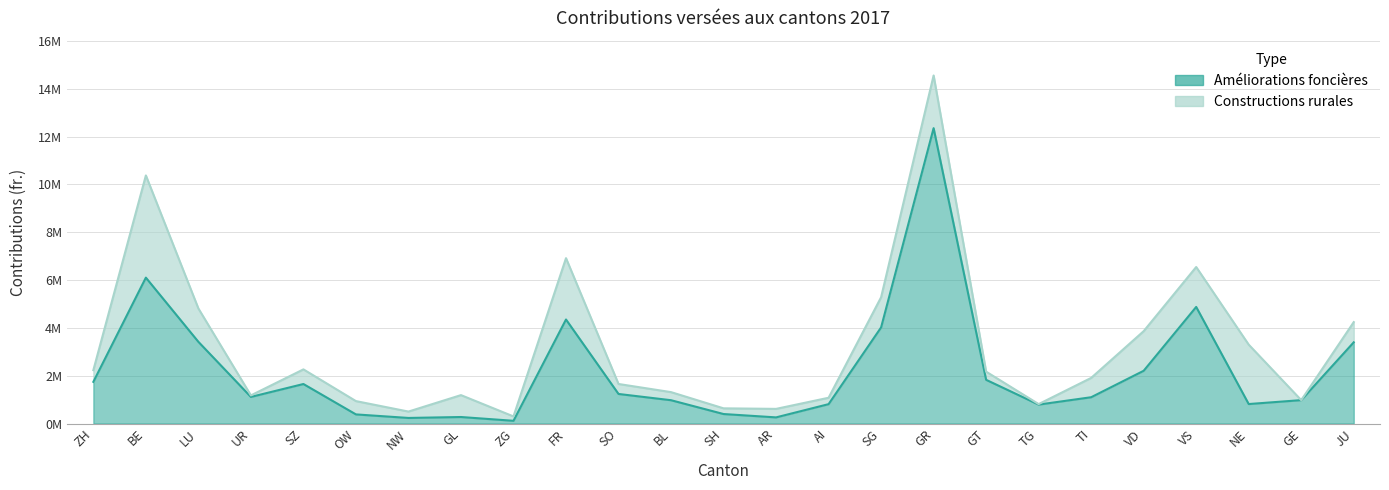

List the labels in order of value, largest first.

GR, BE, VS, FR, SG, LU, JU, VD, GT, ZH, SZ, SO, UR, TI, GE, BL, NE, AI, TG, SH, OW, GL, AR, NW, ZG